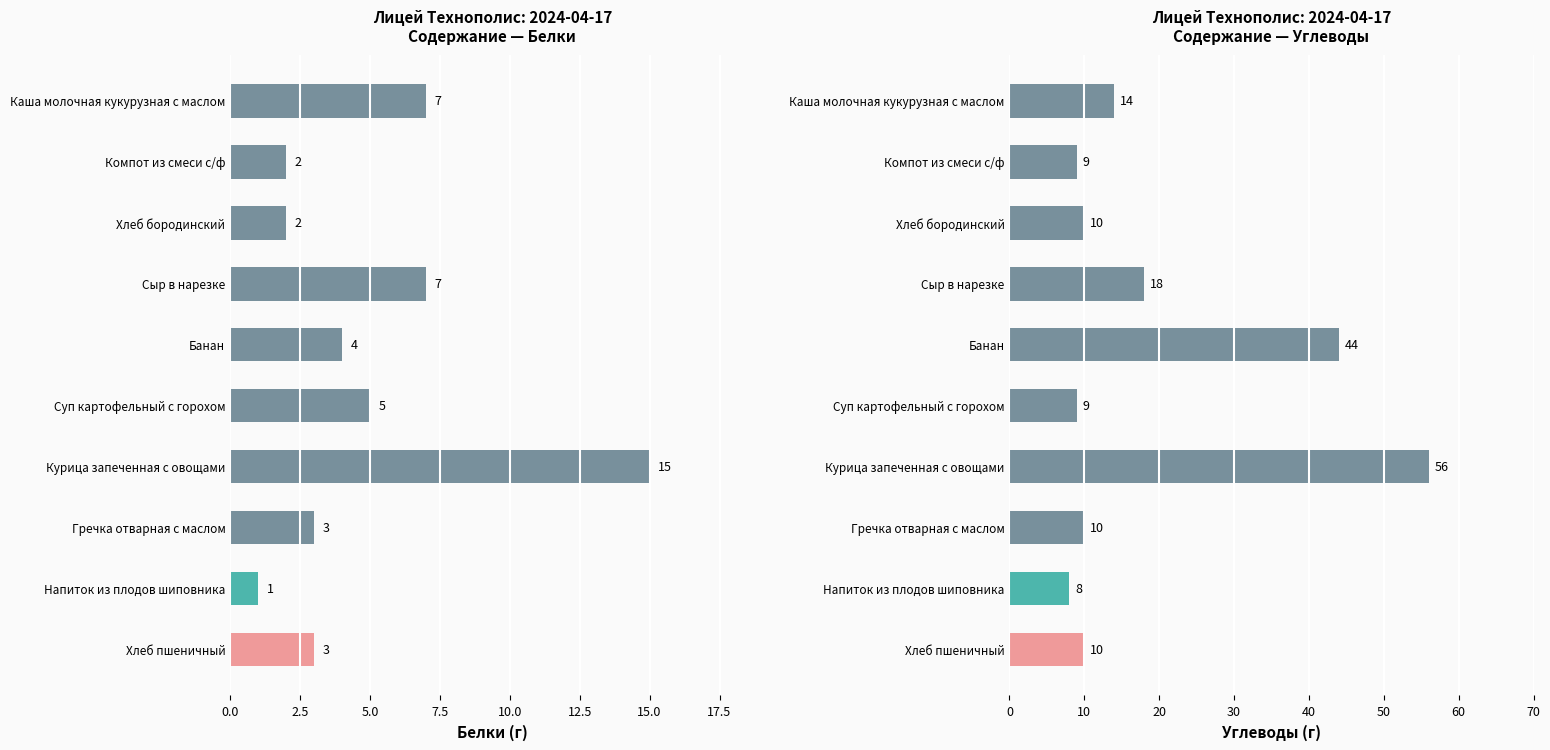

What is the sum of all Белки values?

49